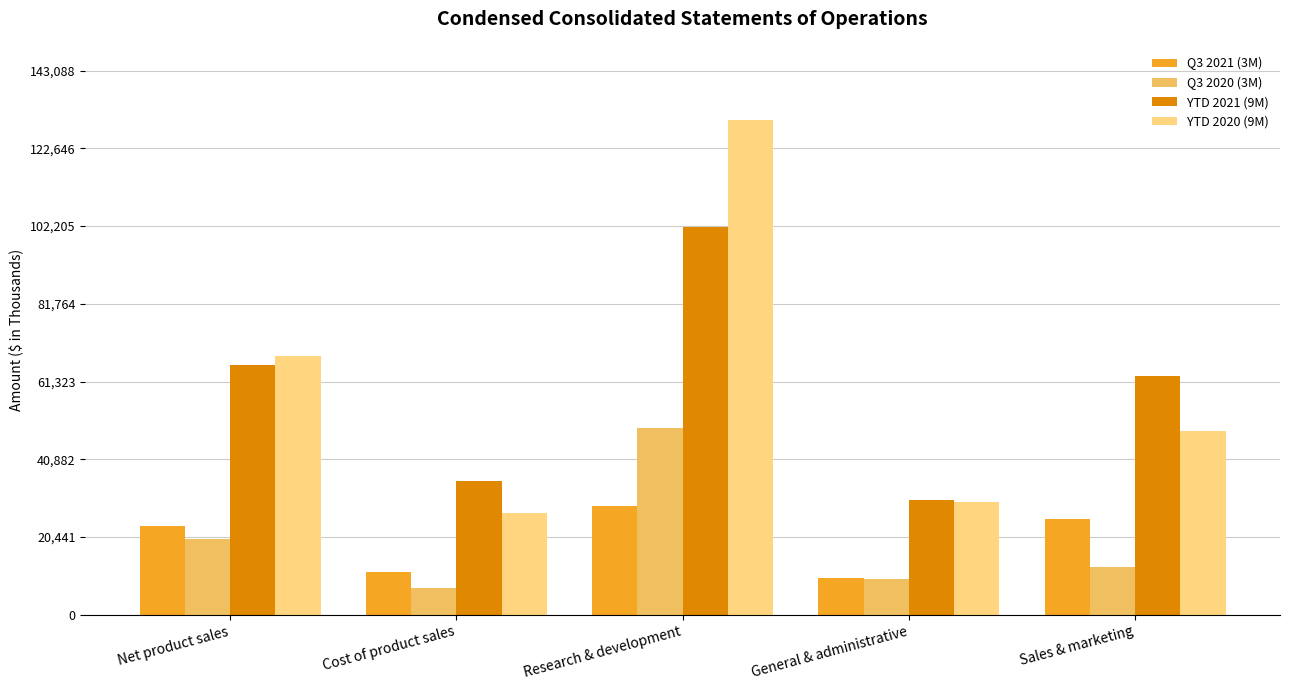

What is the sum of all YTD 2021 (9M) values?

295673